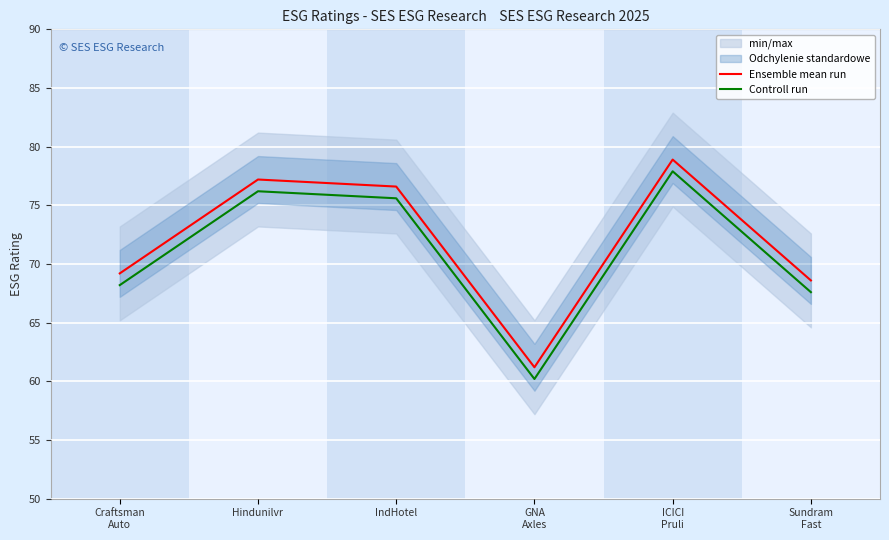

True or false: Ensemble mean run has a value of 18.7 at Sundram
Fast.

False